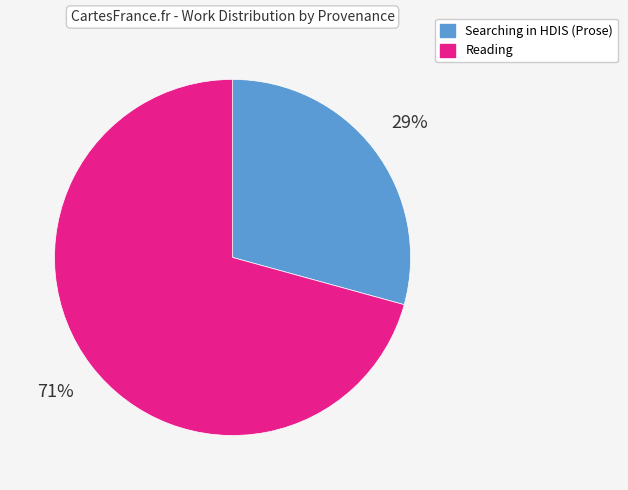

Does any single category account for the majority?

Yes